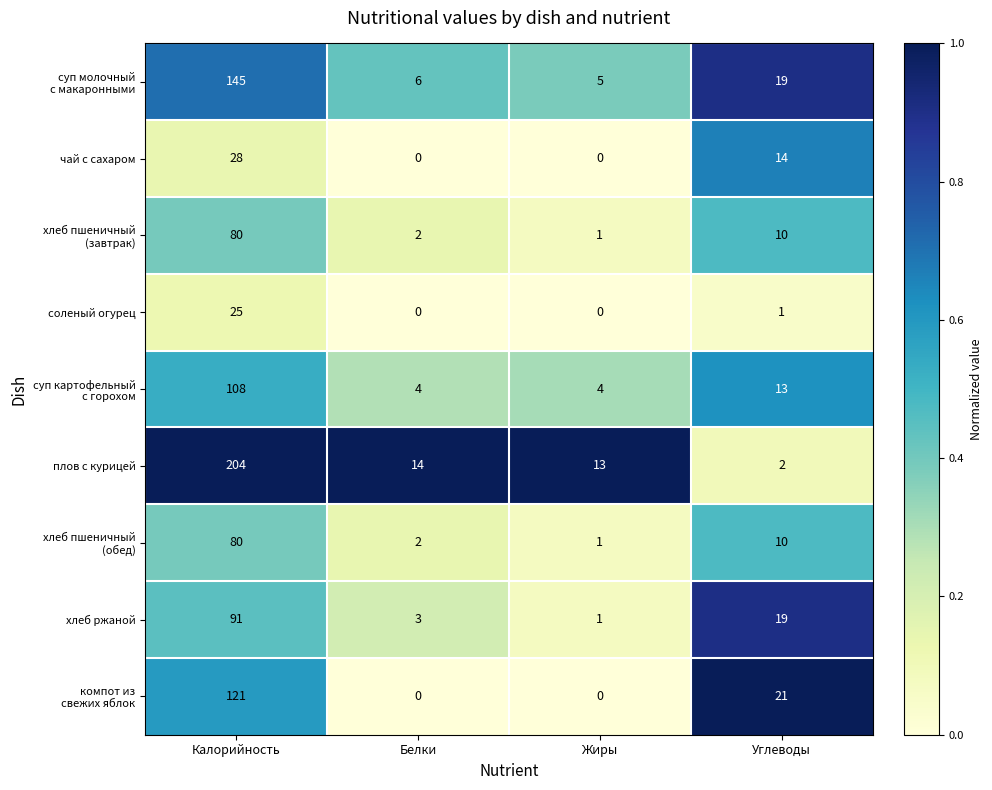

True or false: плов с курицей has a value of 21 at Белки.

False